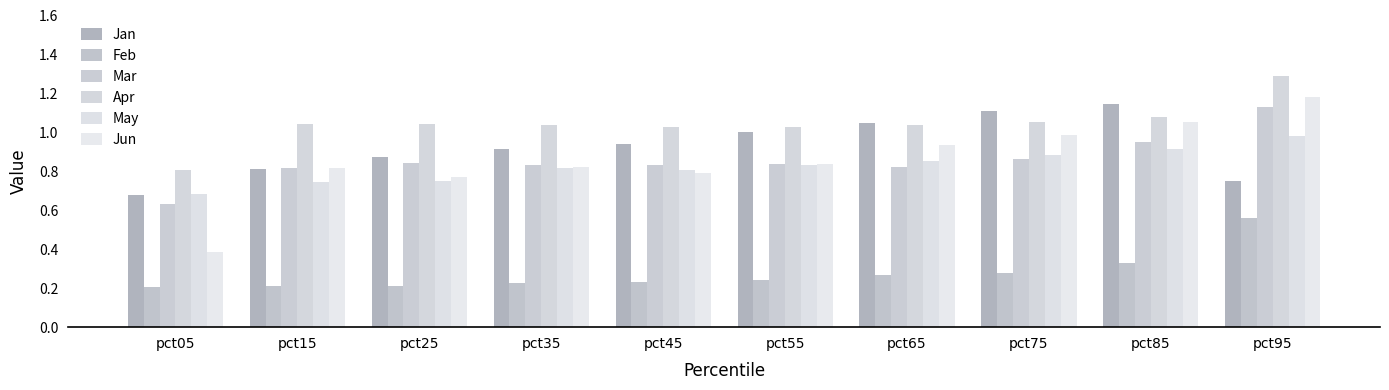

How many categories are shown in the chart?

10